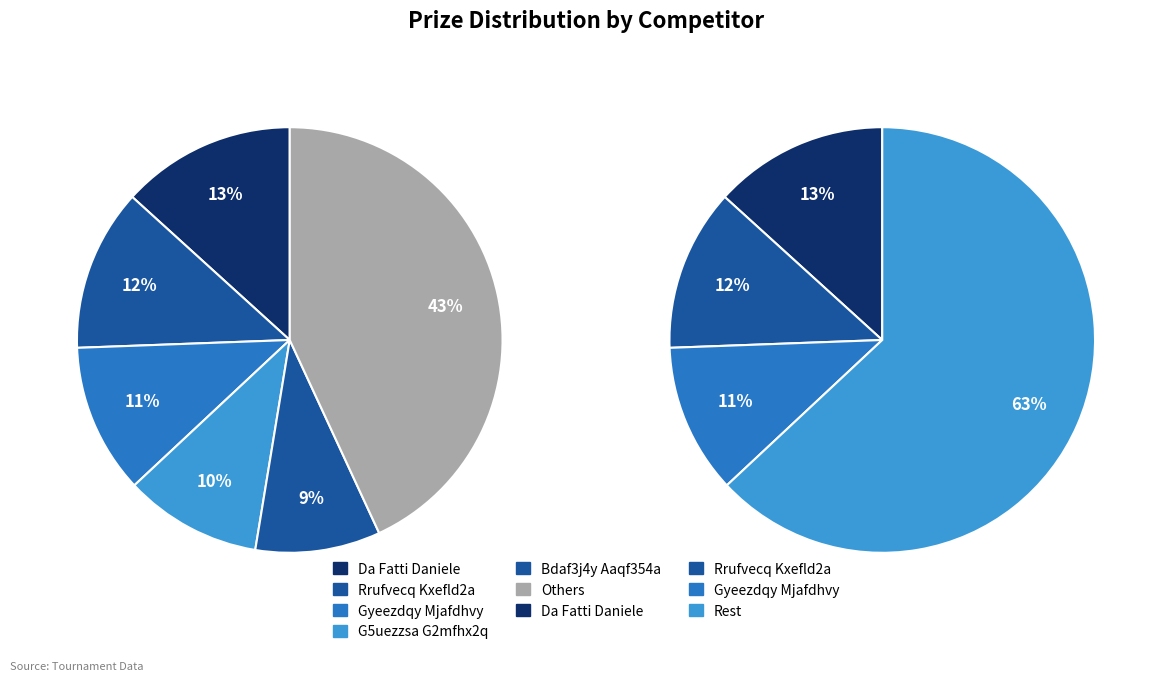

To the nearest percent, what is the difference between the Da Fatti Daniele and Rrufvecq Kxefld2a slice percentages?

1%